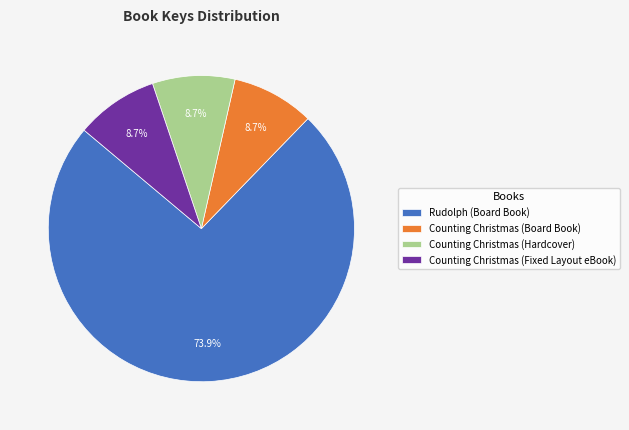

Approximately how many times larger is the value at Counting Christmas (Fixed Layout eBook) compared to Counting Christmas (Board Book)?

1.0